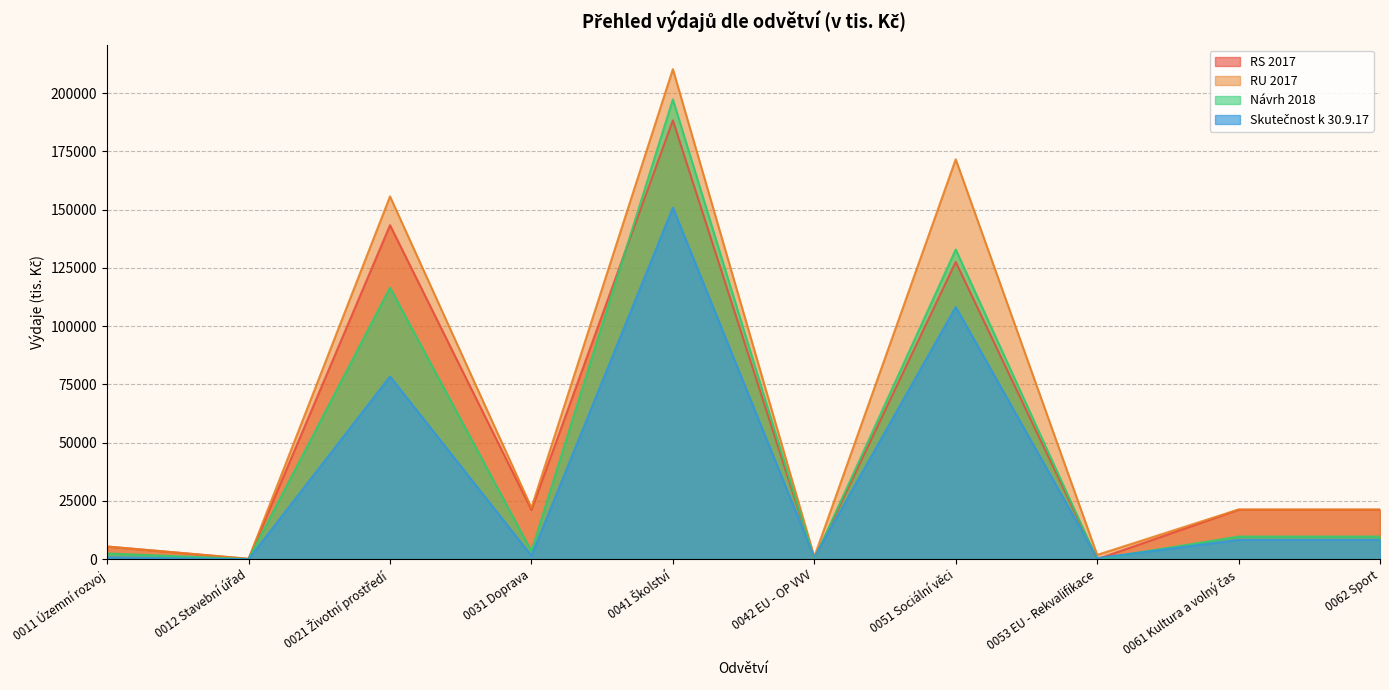

True or false: Návrh 2018 and RU 2017 cross at least once.

False